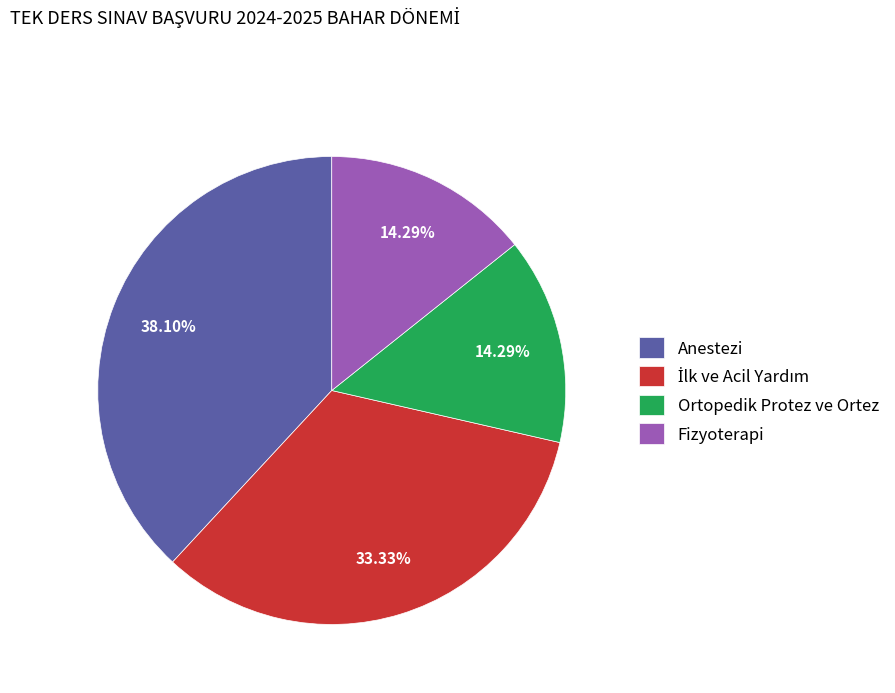

What is the ratio of the value at Anestezi to the value at Ortopedik Protez ve Ortez?

2.7